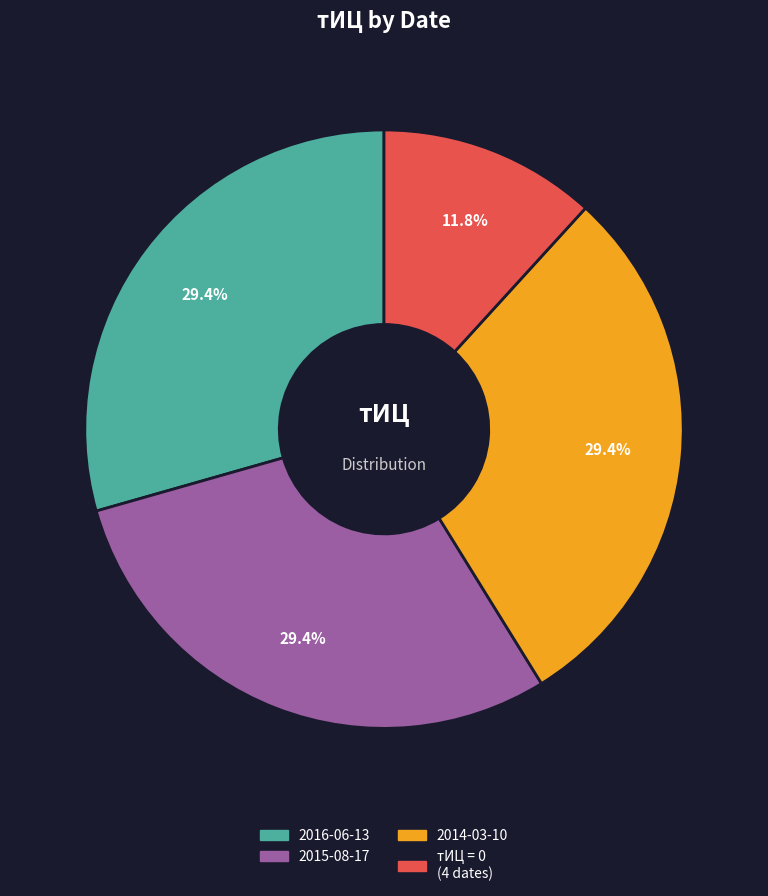

Is the sum of 2016-06-13 and 2014-03-10 greater than half?

Yes